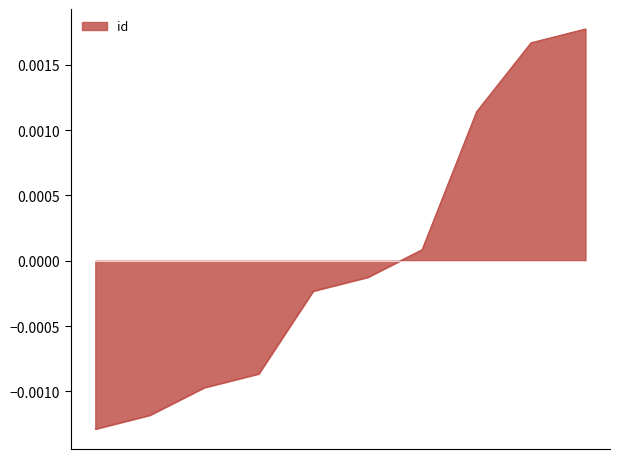

Which label corresponds to the largest value in the chart?

3661